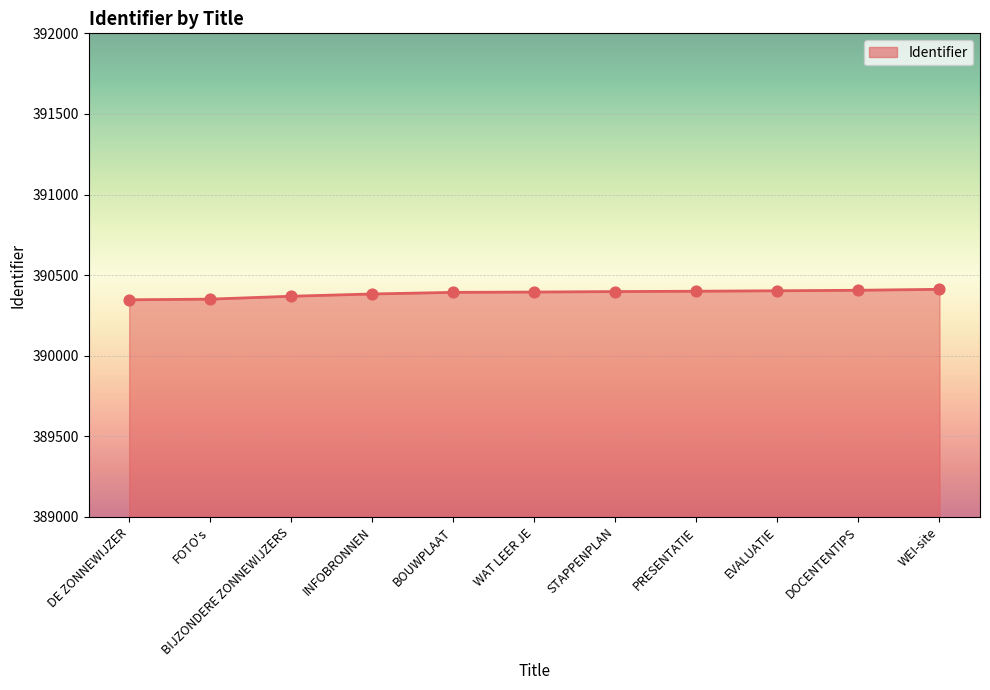

What is the change in value from INFOBRONNEN to BOUWPLAAT?

+10